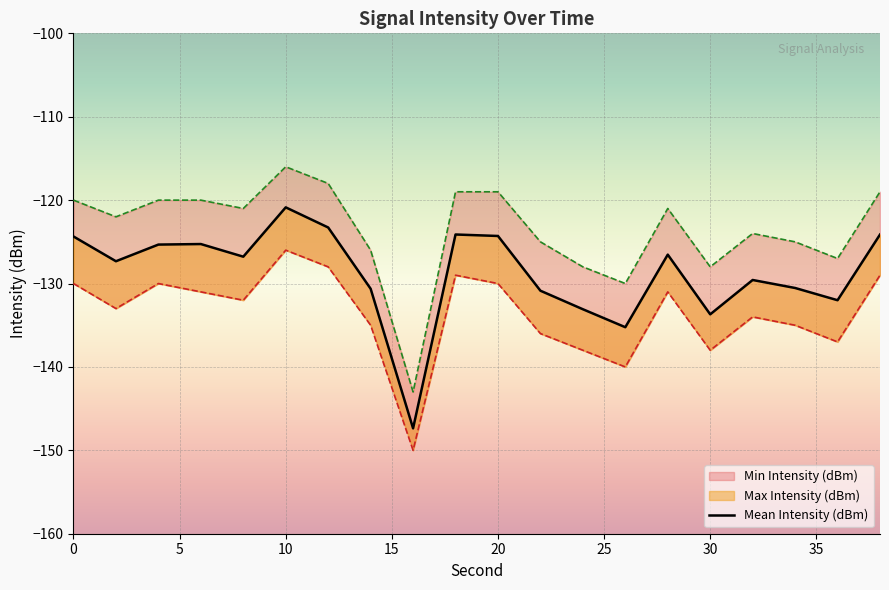

Reading left to right, transcribe all the data shown in this chart.

-124.4	-127.3	-125.3	-125.3	-126.8	-120.9	-123.3	-130.6	-147.4	-124.1	-124.3	-130.9	-133.1	-135.2	-126.5	-133.7	-129.6	-130.5	-132.0	-124.1